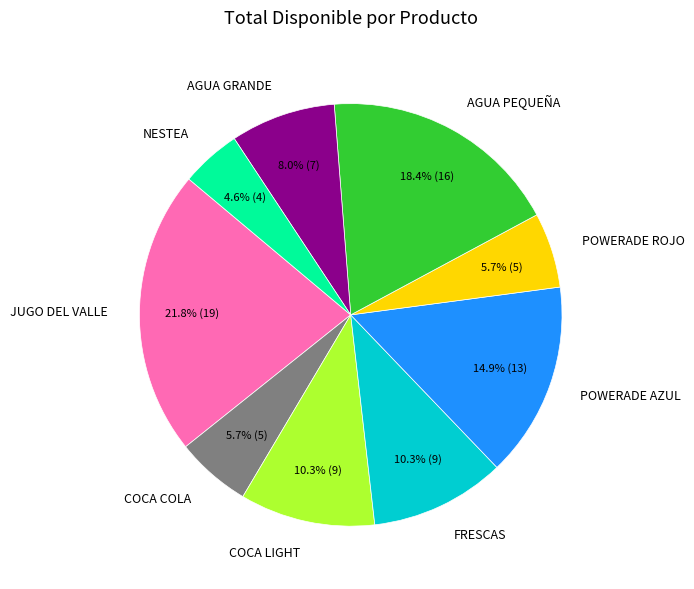

Is it true that JUGO DEL VALLE is 7% of the pie?

False